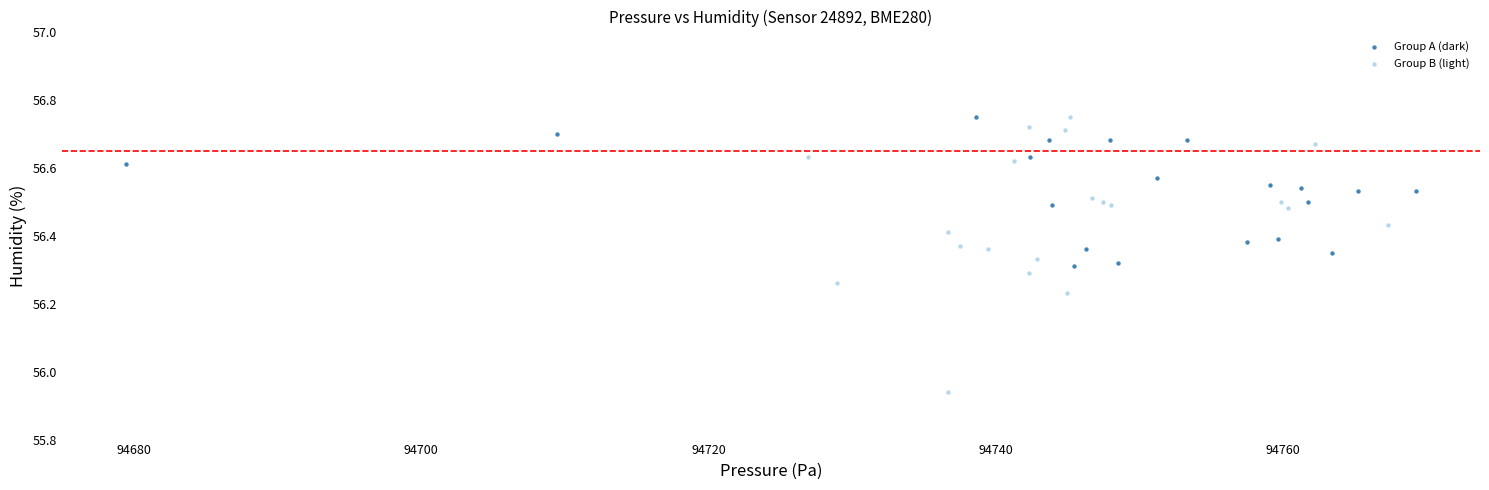

Which series contains the lowest Y value?

Group B (light)